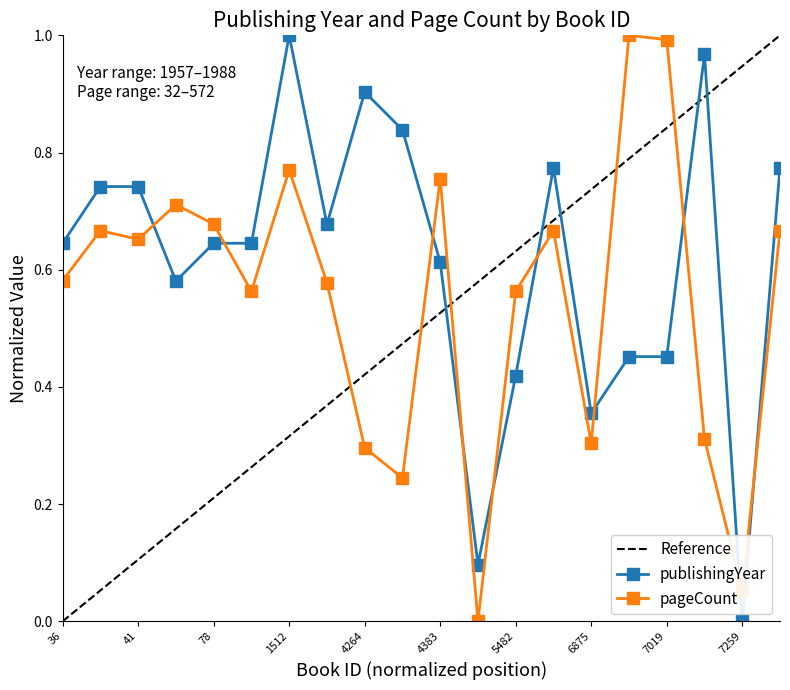

Rank the series at 7019 from highest to lowest value.

pageCount, publishingYear